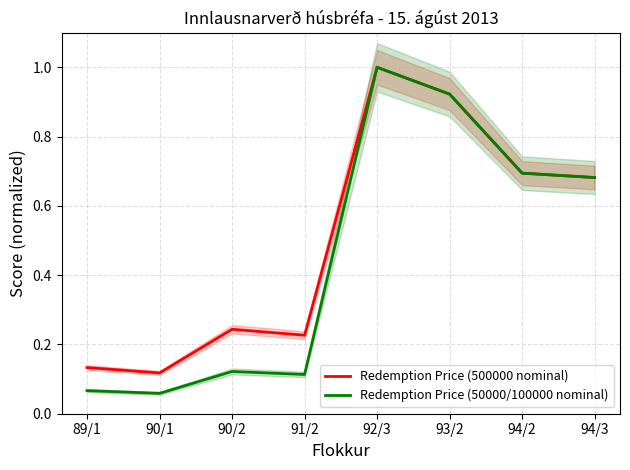

What is the label of the 7th point from the left?

94/2